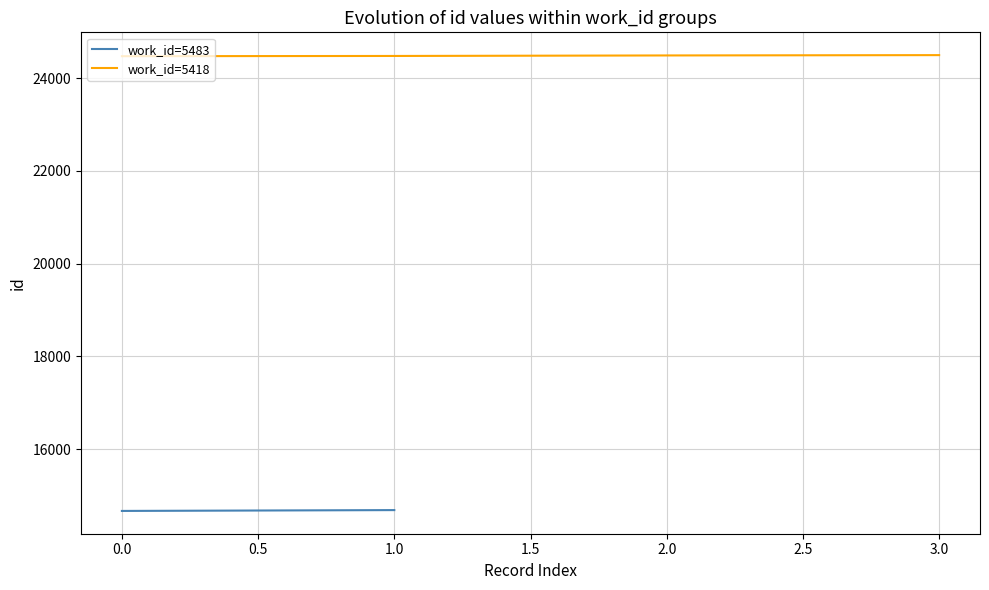

What is the maximum value for work_id=5418?

24500